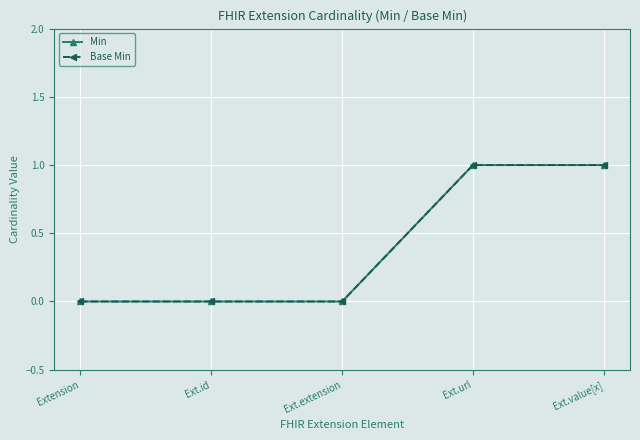

What position from the left is Ext.extension?

3